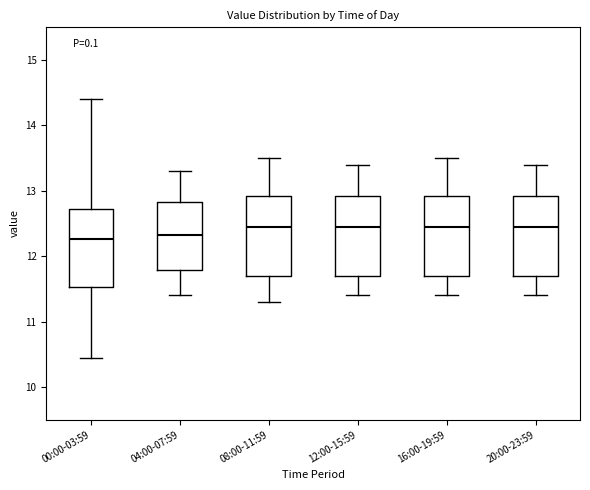

Reading left to right, read every box against the y-axis: the position of its median line, the range the box covers, and the ends of its whiskers. The values are not printed on the chart, so give them approximately, as read against the axis.

00:00-03:59: median 12.3, box 11.5 to 12.7, whiskers 10.5 to 14.4
04:00-07:59: median 12.3, box 11.8 to 12.8, whiskers 11.4 to 13.3
08:00-11:59: median 12.5, box 11.7 to 12.9, whiskers 11.3 to 13.5
12:00-15:59: median 12.5, box 11.7 to 12.9, whiskers 11.4 to 13.4
16:00-19:59: median 12.5, box 11.7 to 12.9, whiskers 11.4 to 13.5
20:00-23:59: median 12.5, box 11.7 to 12.9, whiskers 11.4 to 13.4